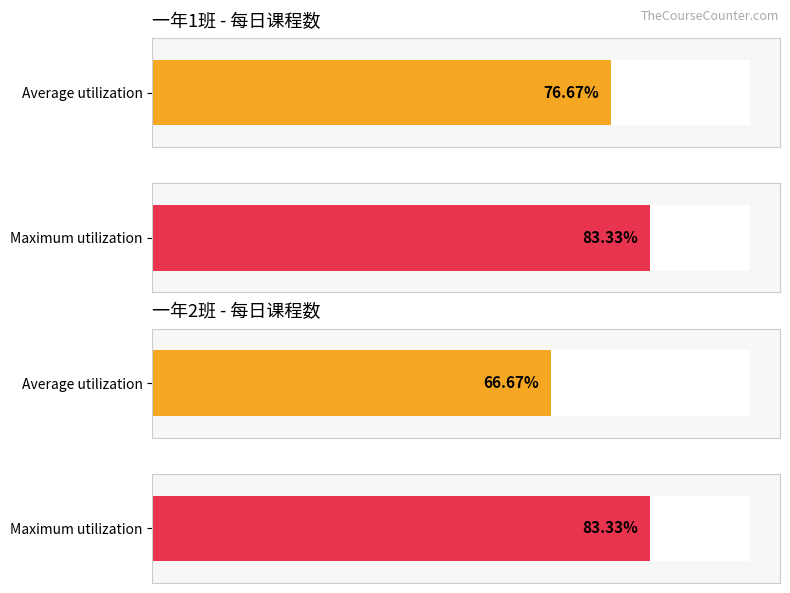

Are the bars horizontal?

Yes